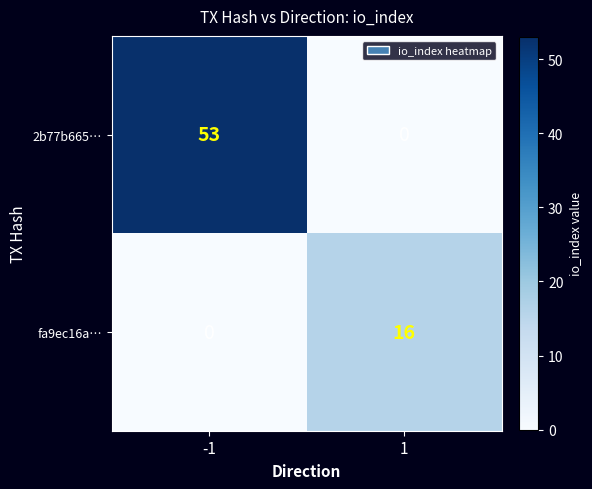

What is the maximum value for 2b77b665…?

53